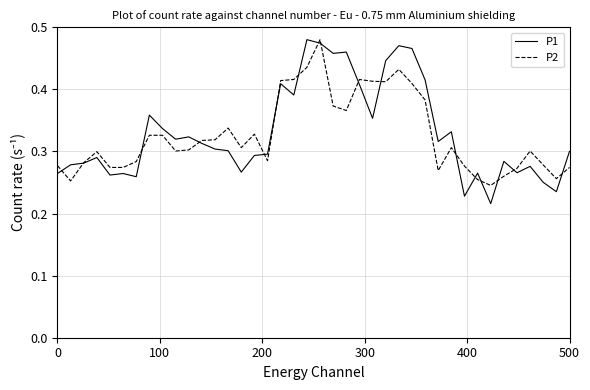

Which series ends up on top after the final intersection of P1 and P2?

P1